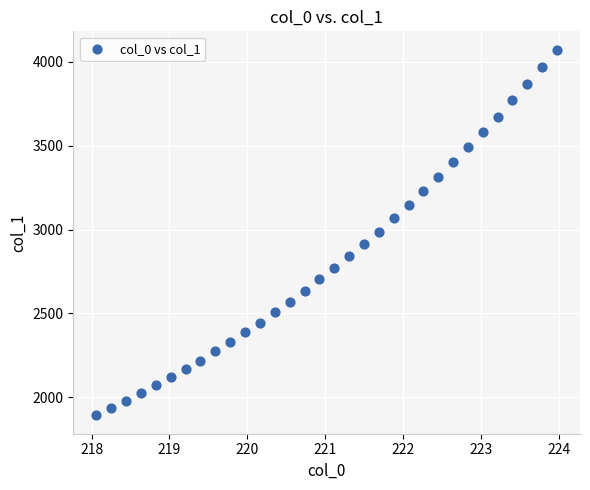

What is the range of Y values (max minus min)?

2179.9